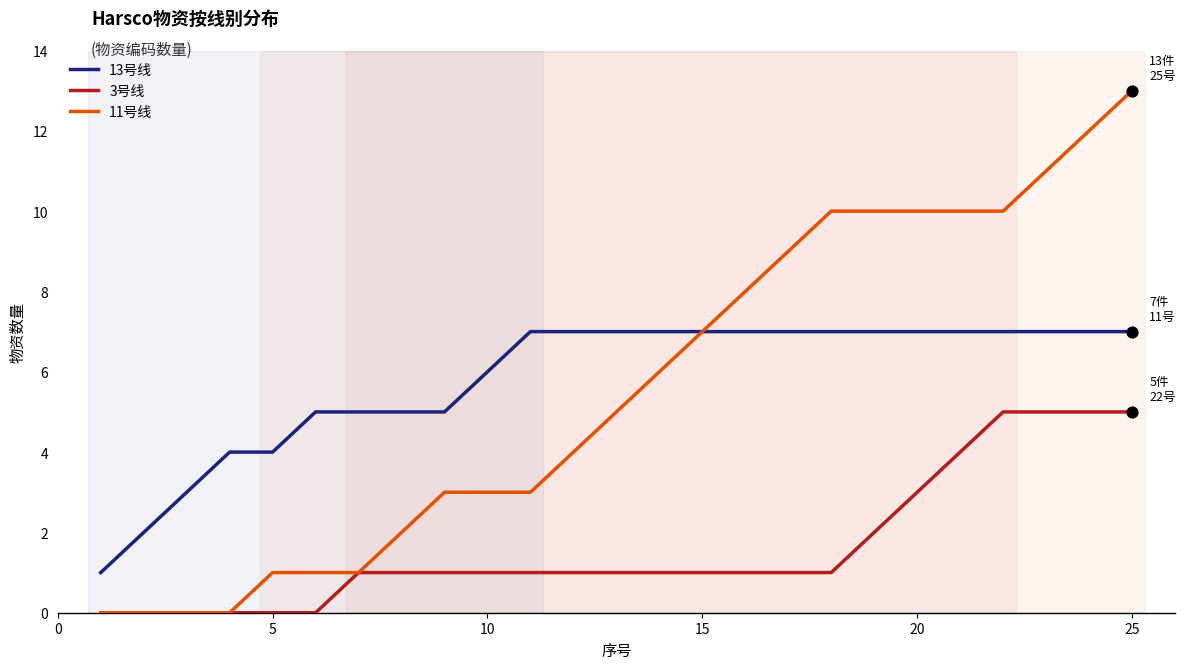

Which series has the largest total across all categories?

13号线